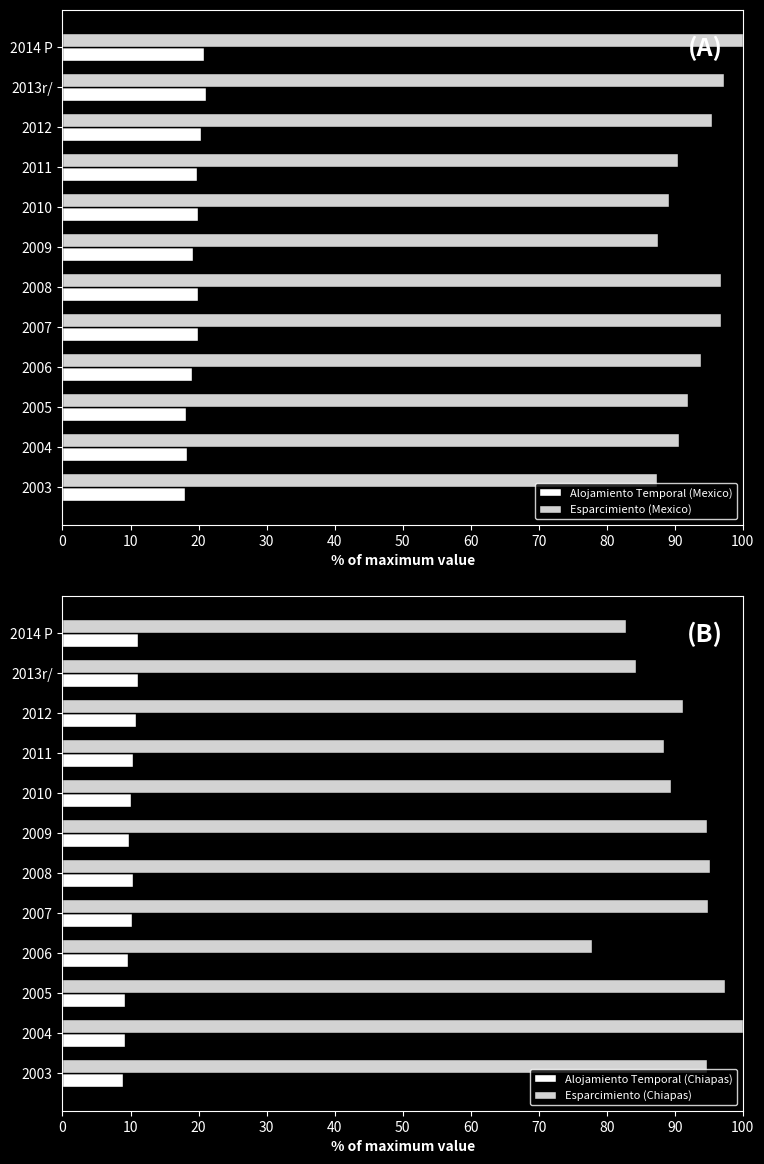

What is the sum of all Alojamiento Temporal (Mexico) values?

234.5